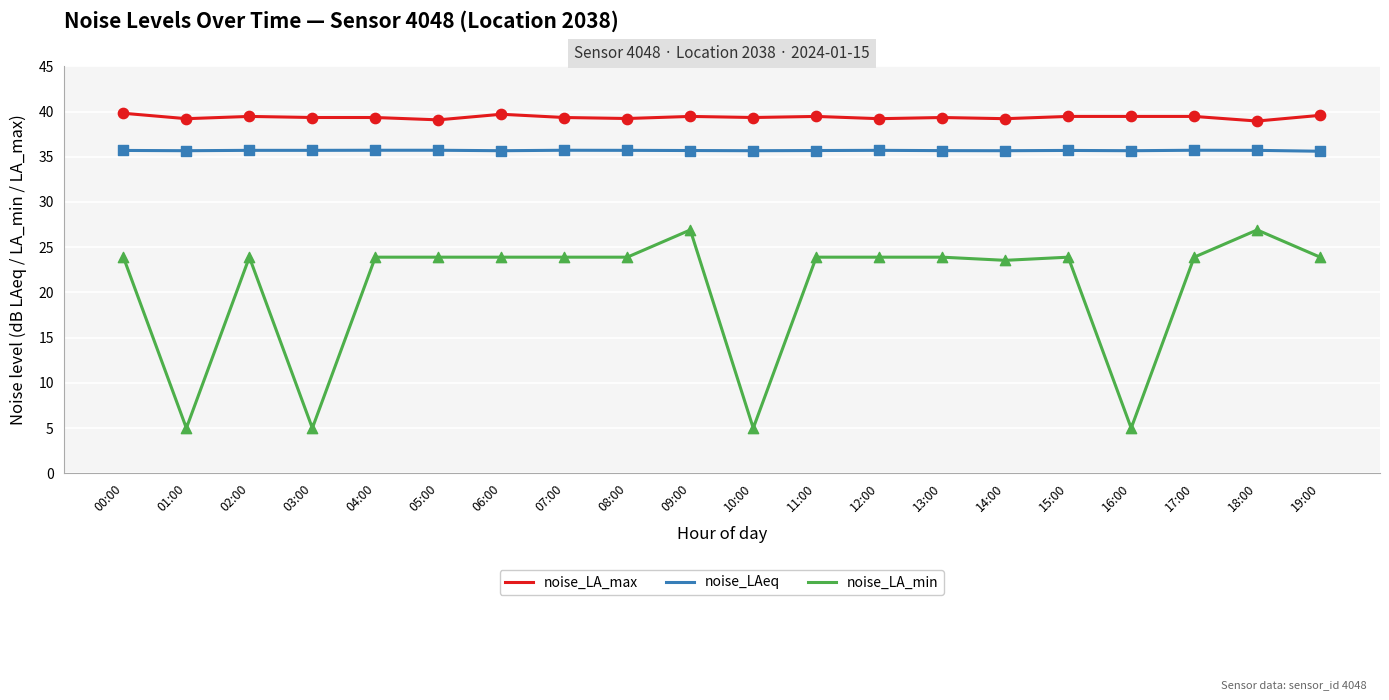

Which series has the largest total across all categories?

noise_LA_max